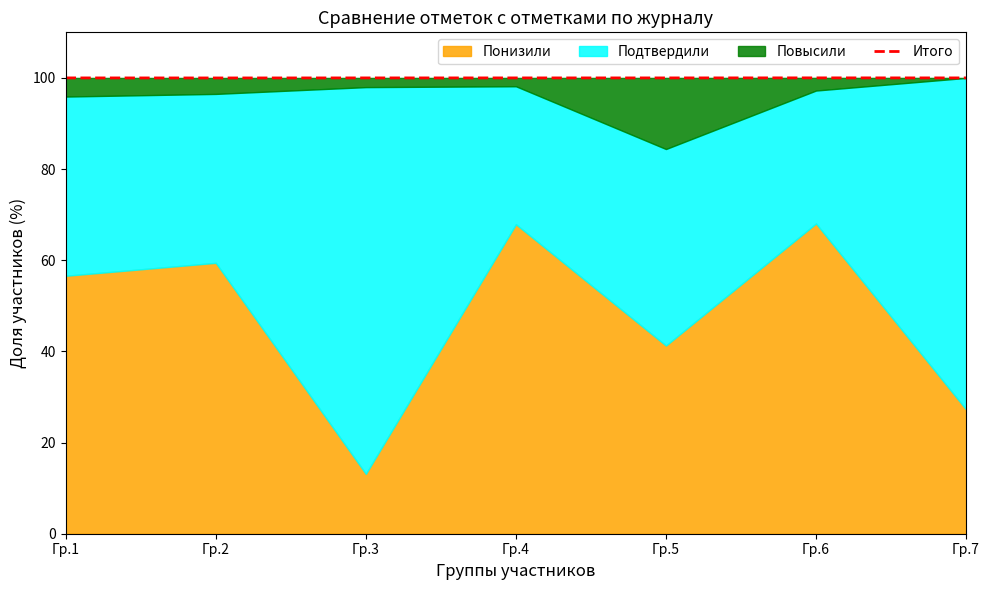

What is the ratio of the value at Гр.7 to the value at Гр.5?

1.0